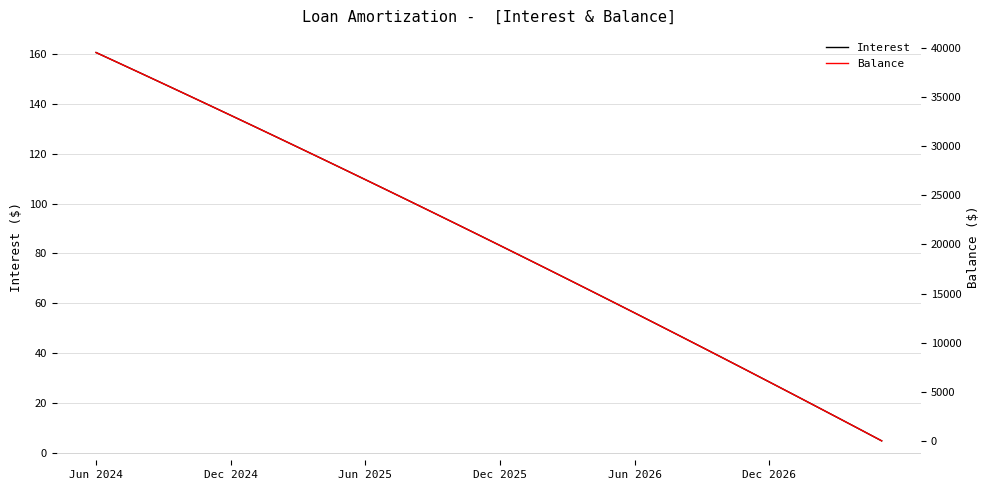

Rank the series by their average value, from lowest to highest.

Interest, Balance